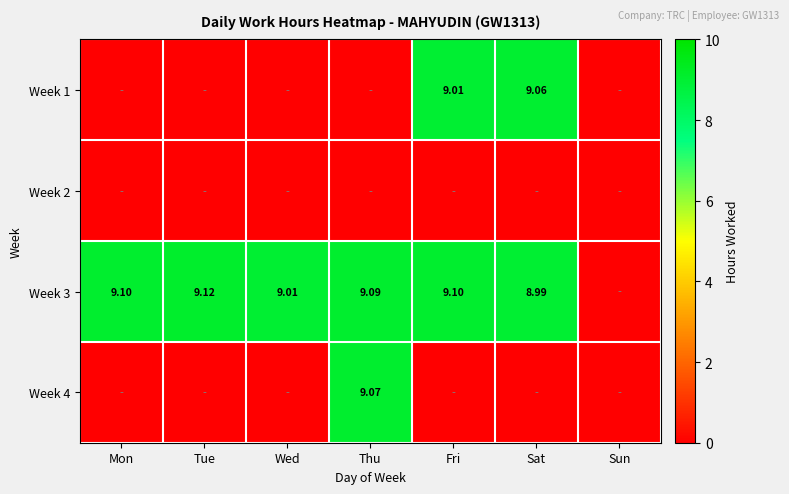

What is the spread (max minus min) of values at Thu?

9.1